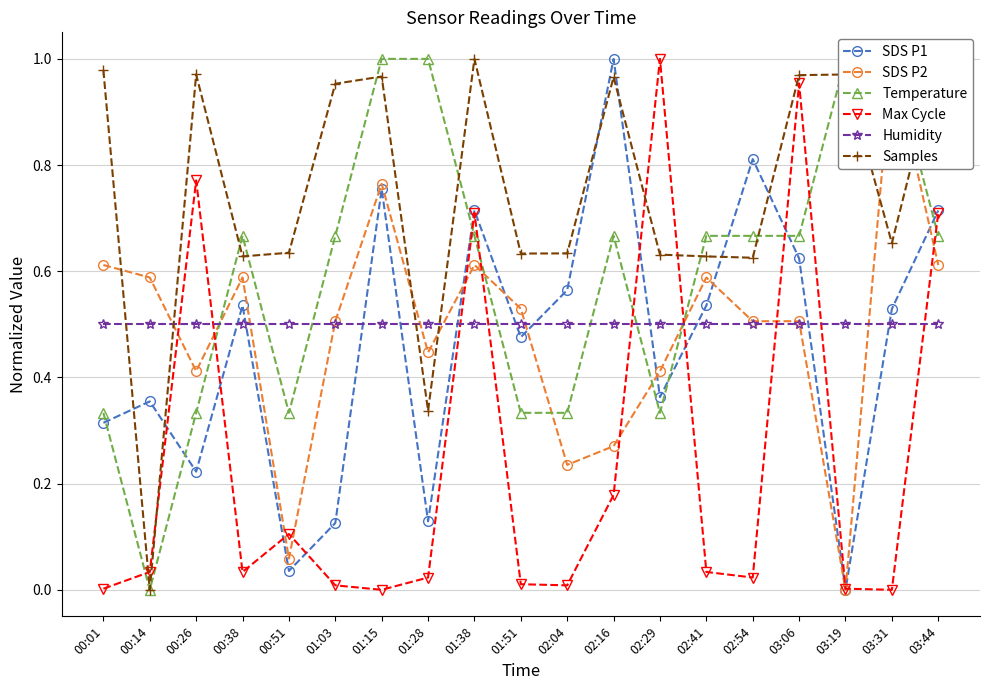

What is the sum of the SDS P2 values at 02:16 and 02:29?

0.7